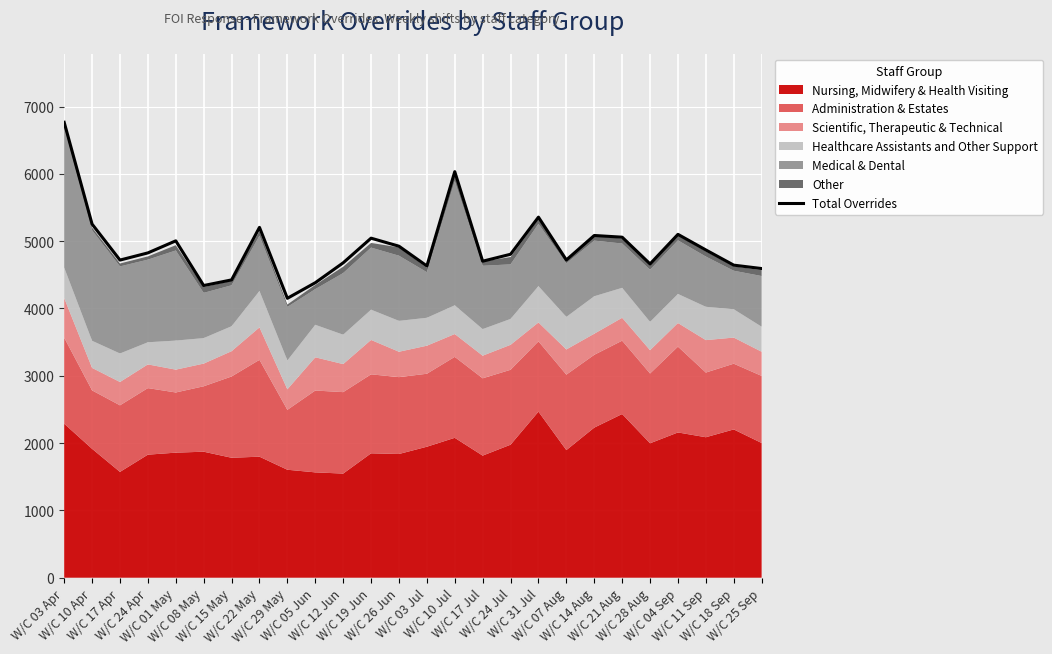

What is the average value?

4922.3